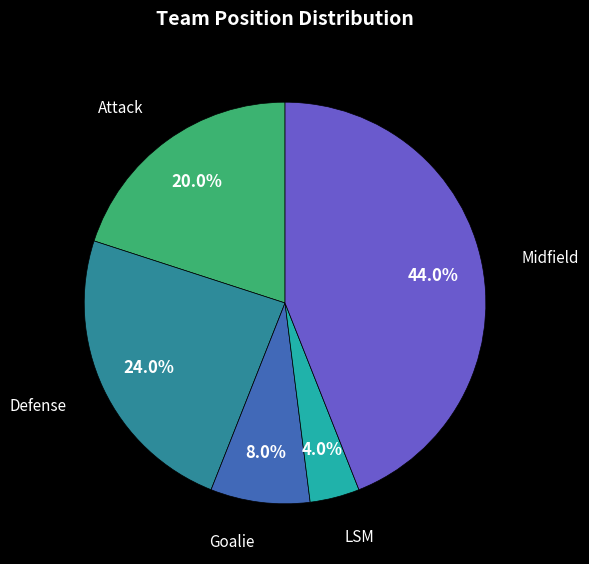

Is there any slice that represents more than half of the pie?

No